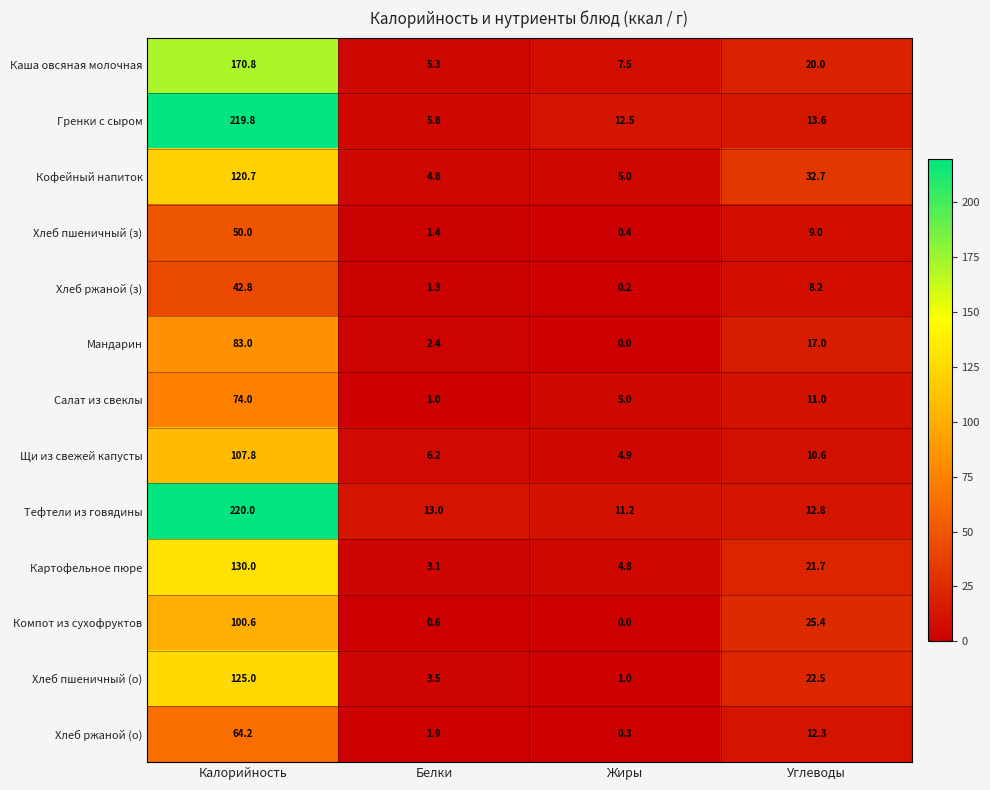

How many values in the Компот из сухофруктов series are below 25?

2